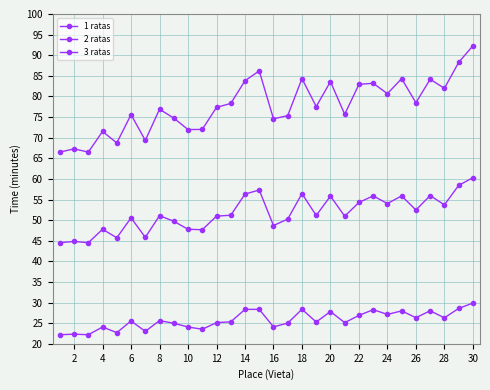

How many distinct data groups are displayed?

3